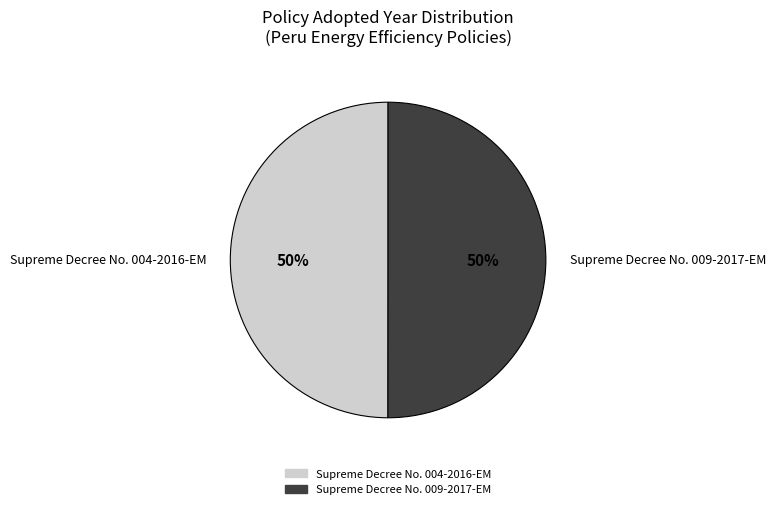

True or false: Supreme Decree No. 009-2017-EM accounts for 50% of the total.

True